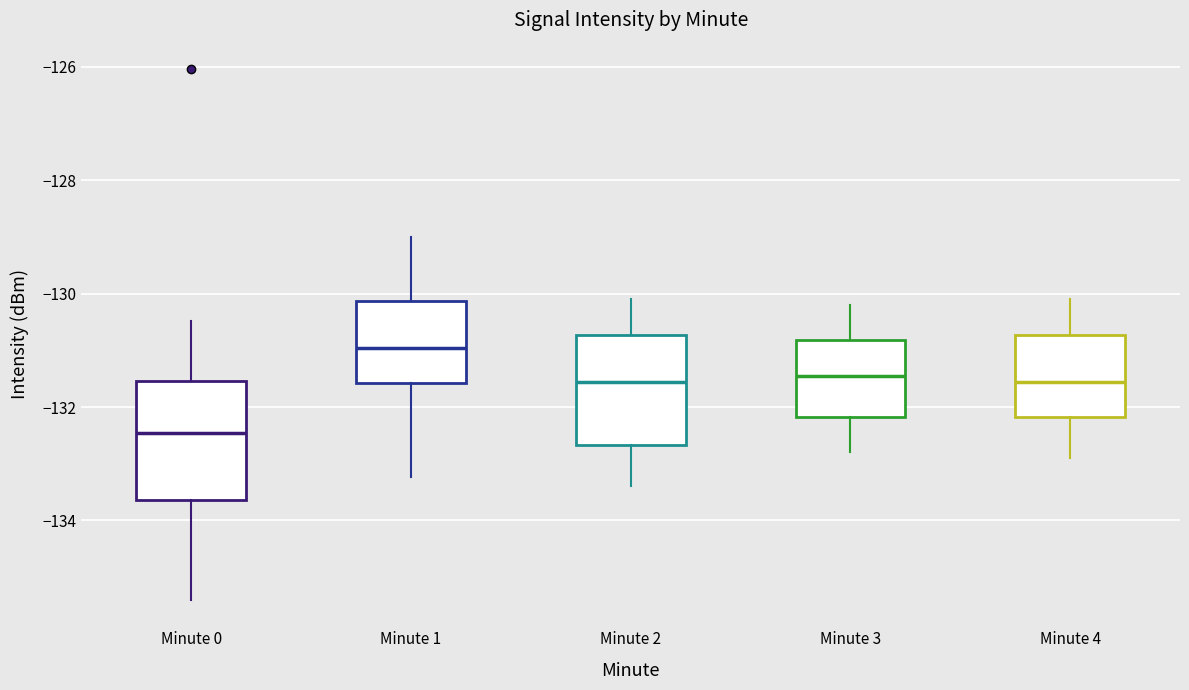

Where does the upper whisker of the box for Minute 0 end on the y-axis? The values are not printed on the chart, so give them approximately, as read against the axis.

-130.4